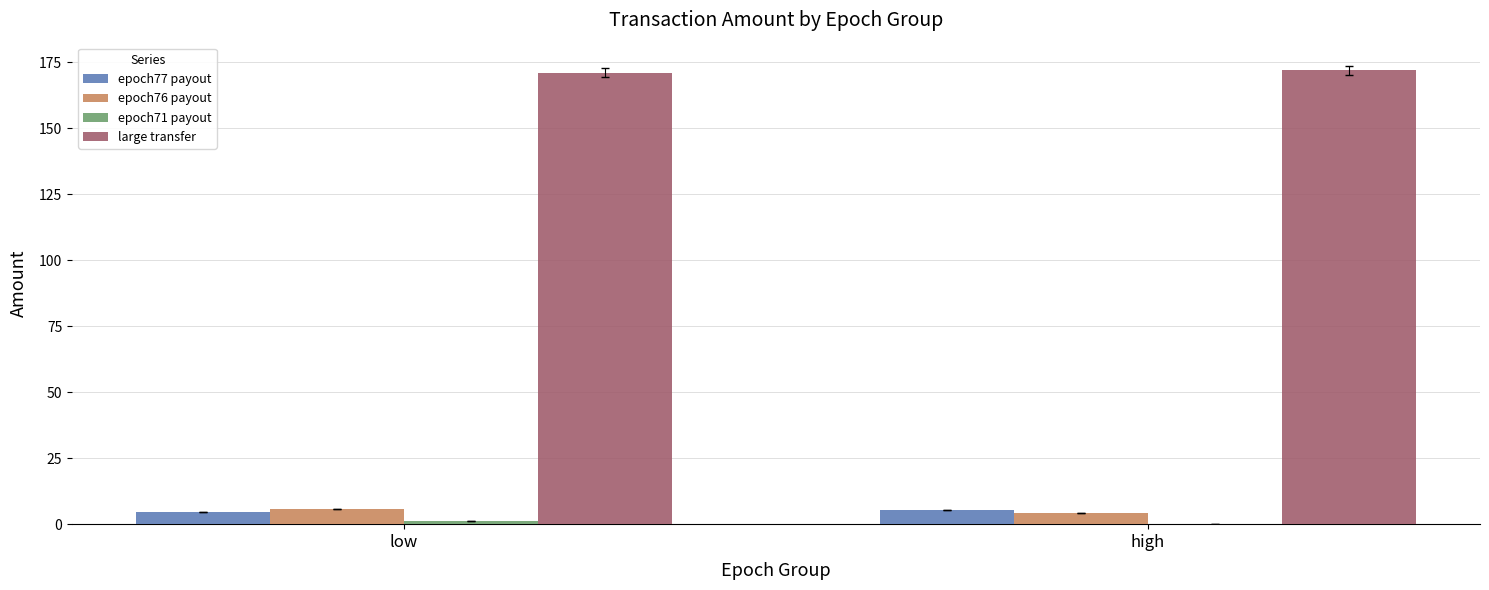

What is the greatest value displayed?

172.1